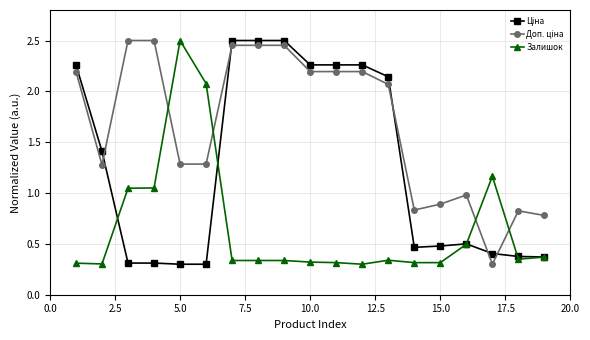

At how many categories does at least one series exceed 0?

19